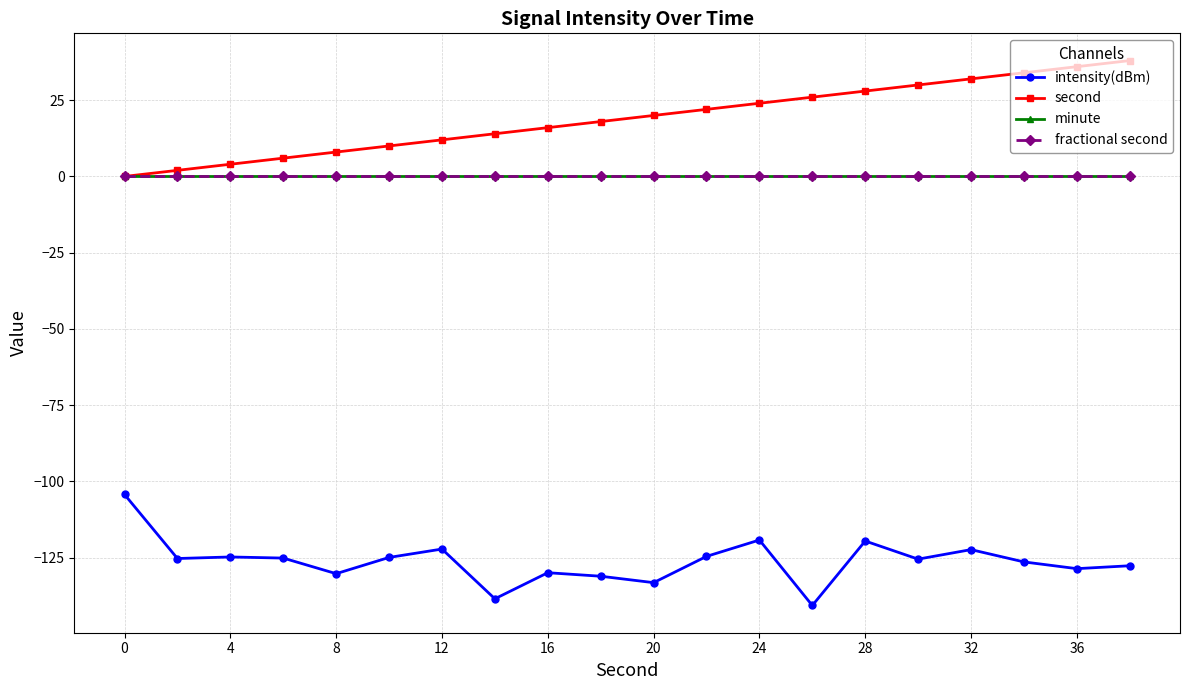

Rank the series by their maximum value, from lowest to highest.

intensity(dBm), minute, fractional second, second